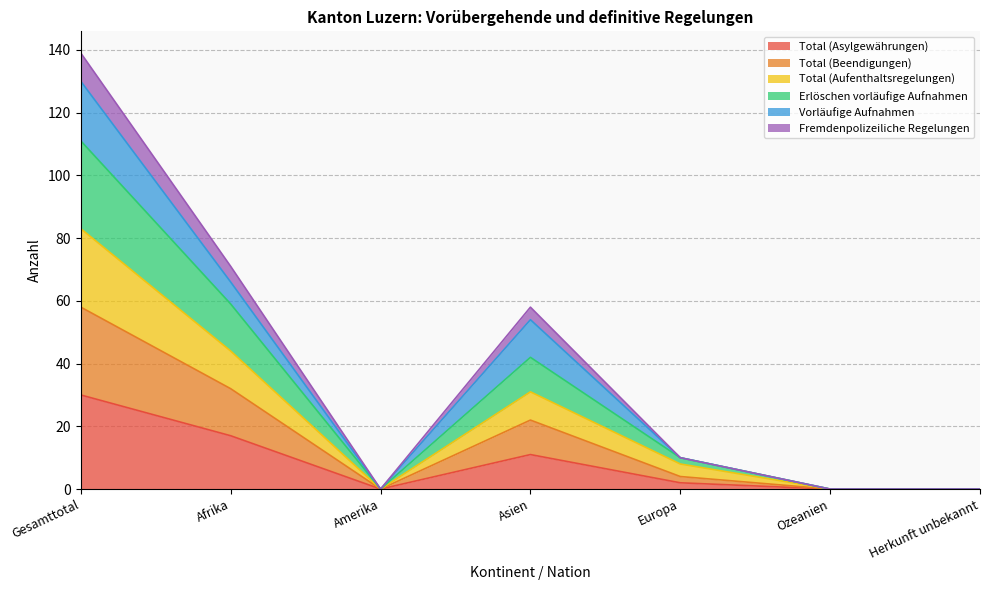

Does the chart display data point markers on the line(s)?

No